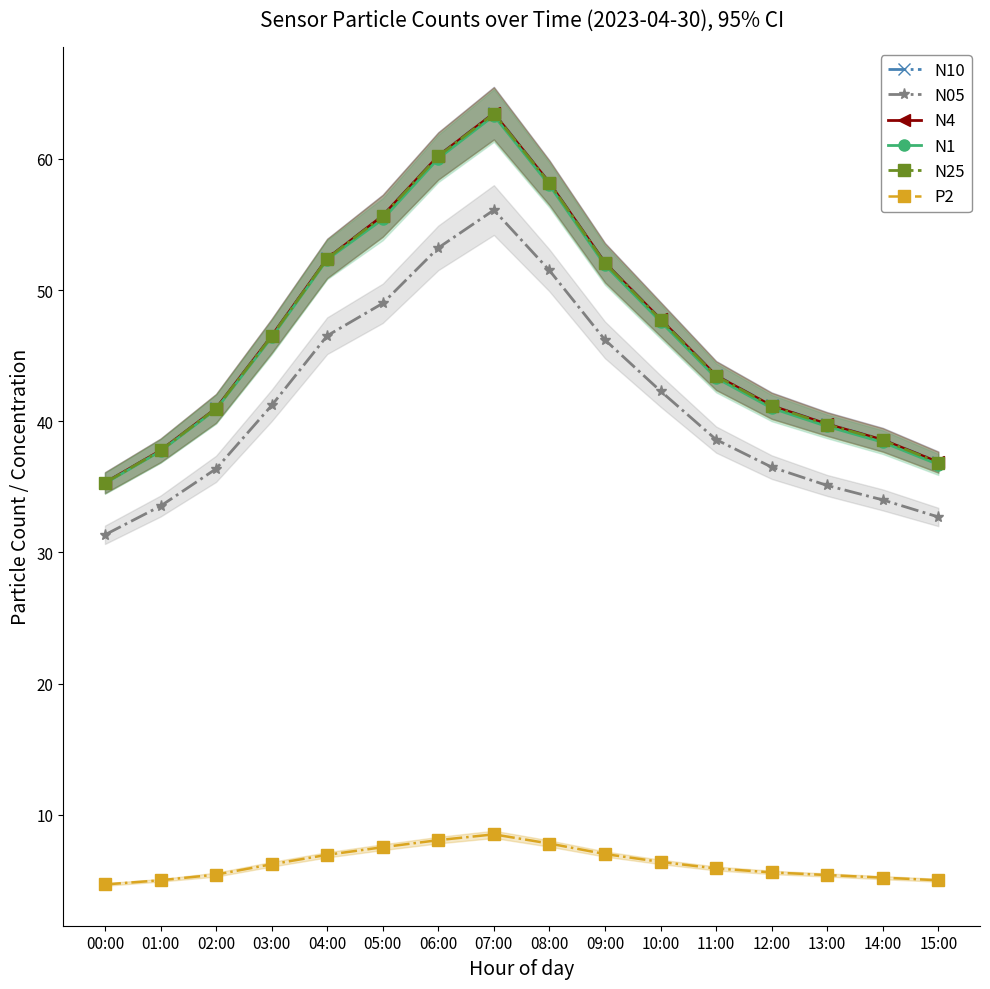

List the series in order of their peak value, highest first.

N10, N4, N25, N1, N05, P2